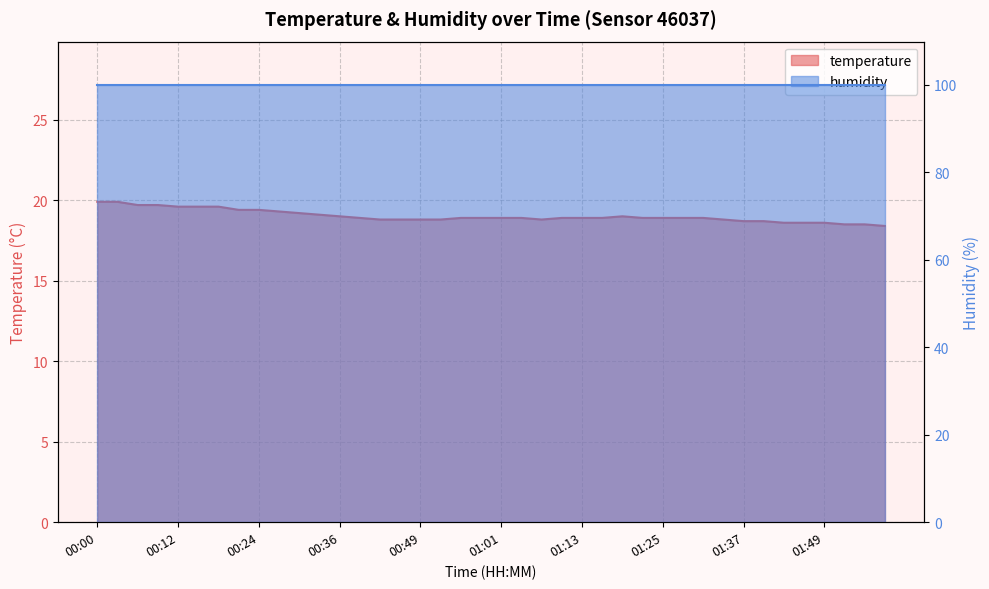

List the labels in order of value, largest first.

00:00, 00:03, 00:06, 00:09, 00:12, 00:15, 00:18, 00:21, 00:24, 00:27, 00:30, 00:33, 00:36, 01:19, 00:39, 00:55, 00:58, 01:01, 01:04, 01:10, 01:13, 01:16, 01:22, 01:25, 01:28, 01:31, 00:42, 00:46, 00:49, 00:52, 01:07, 01:34, 01:37, 01:40, 01:43, 01:46, 01:49, 01:52, 01:55, 01:58